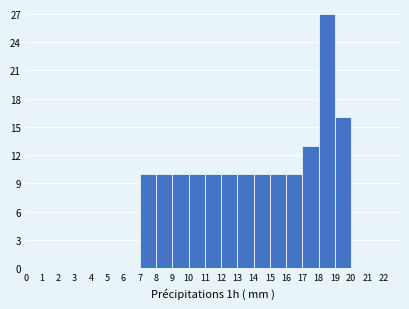

Reading left to right, transcribe this chart: for each bar, give the range it covers on the x-axis and its height. The values are not printed on the chart, so give them approximately, as read against the axis.

0 to 1: 0
1 to 2: 0
2 to 3: 0
3 to 4: 0
4 to 5: 0
5 to 6: 0
6 to 7: 0
7 to 8: 10
8 to 9: 10
9 to 10: 10
10 to 11: 10
11 to 12: 10
12 to 13: 10
13 to 14: 10
14 to 15: 10
15 to 16: 10
16 to 17: 10
17 to 18: 13
18 to 19: 27
19 to 20: 16
20 to 21: 0
21 to 22: 0
22 to 23: 0